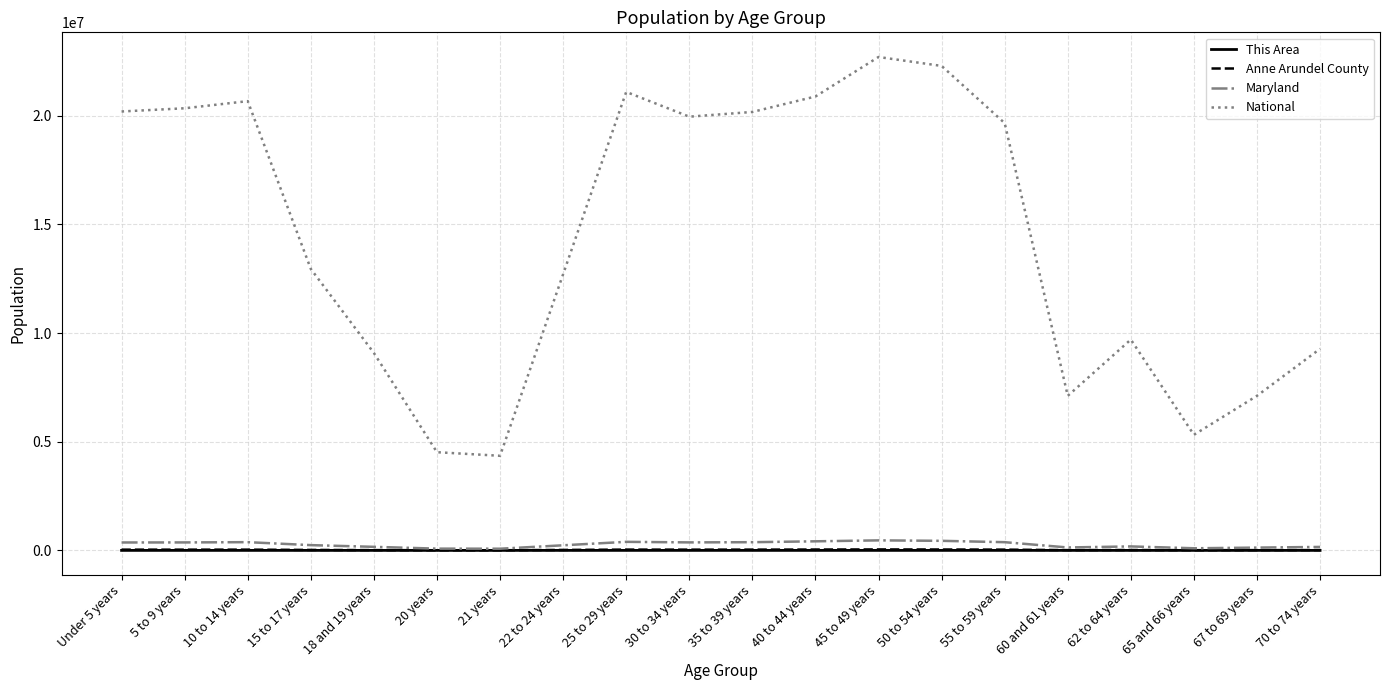

True or false: Anne Arundel County and This Area cross at least once.

False